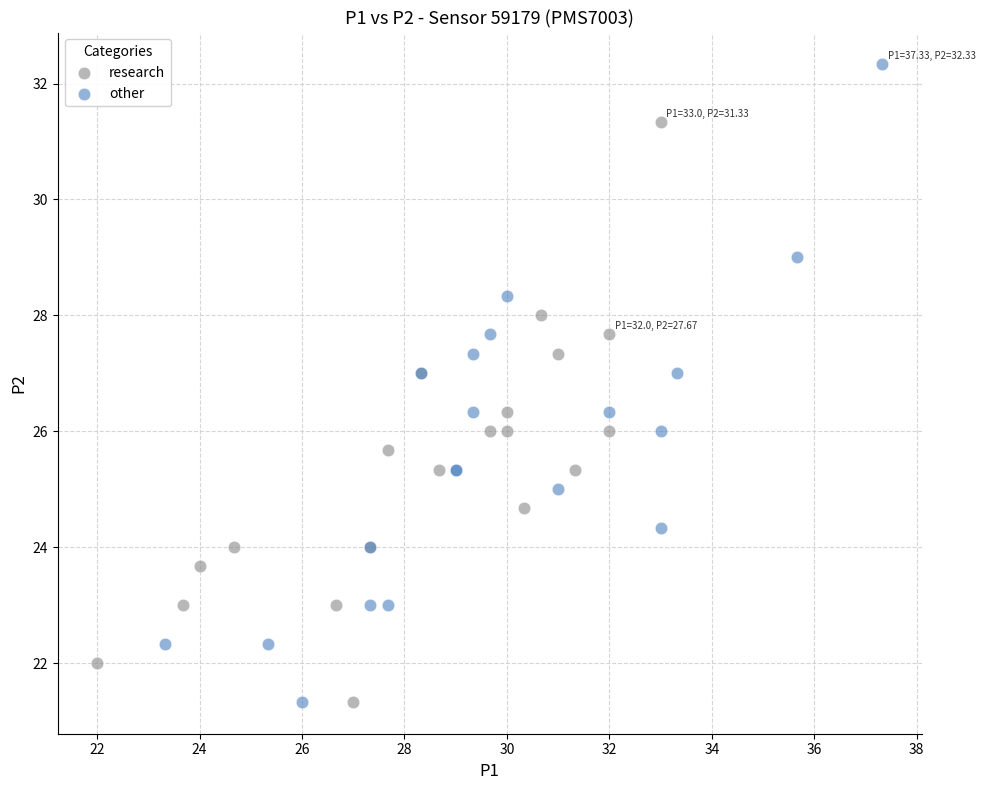

Which series has the widest spread of Y values?

other